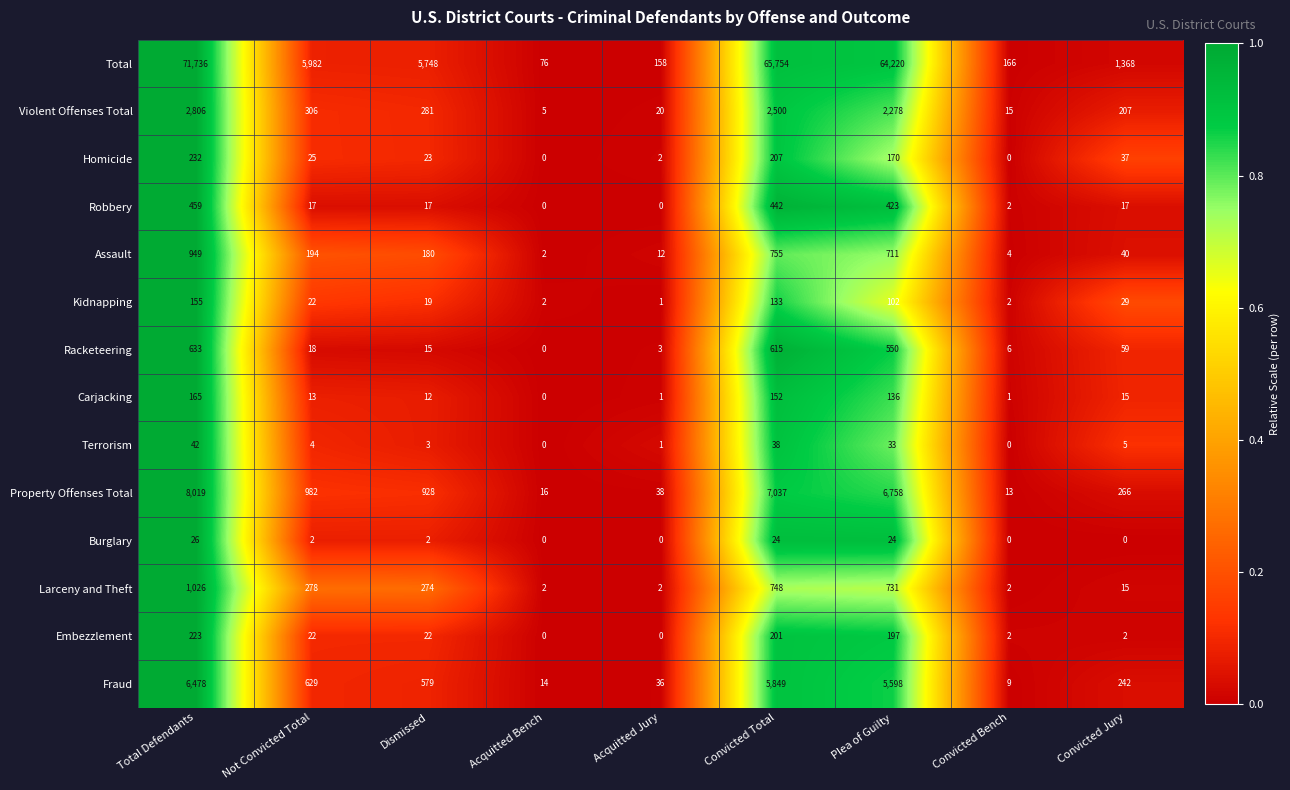

Between Acquitted Jury and Convicted Jury, which series saw the biggest shift?

Total